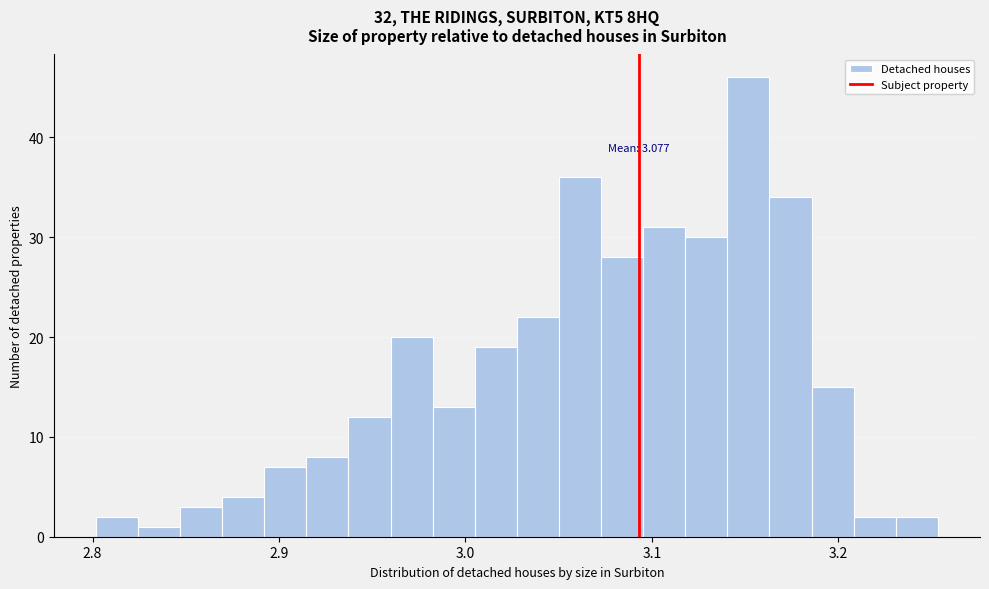

Read against the x-axis, roughly where is the centre of the tallest bar?

3.15